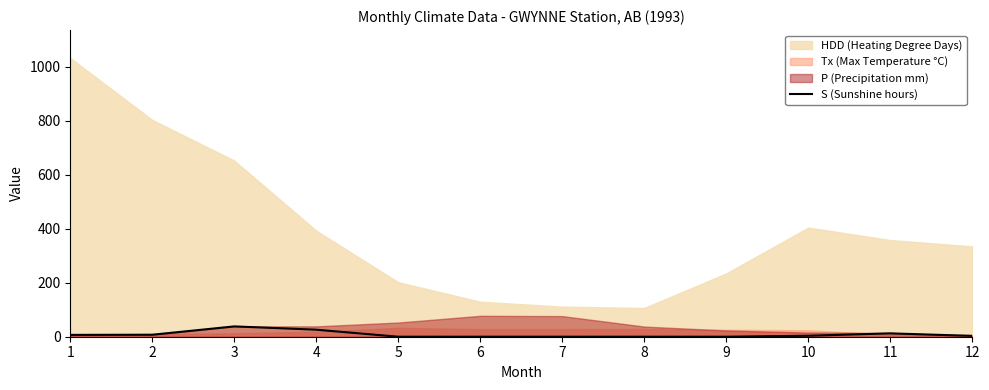

How many values are below 3?

5